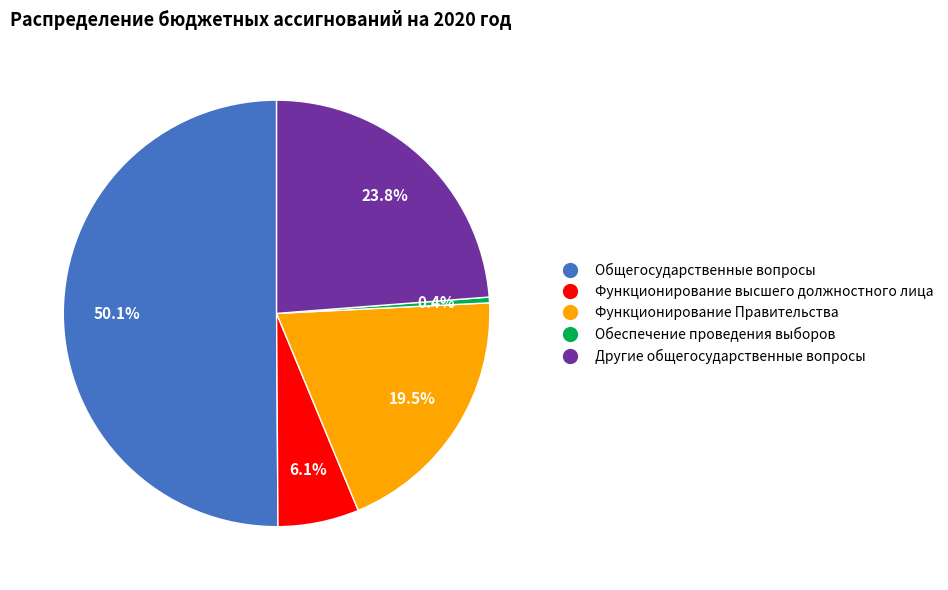

How many segments does this pie chart have?

5